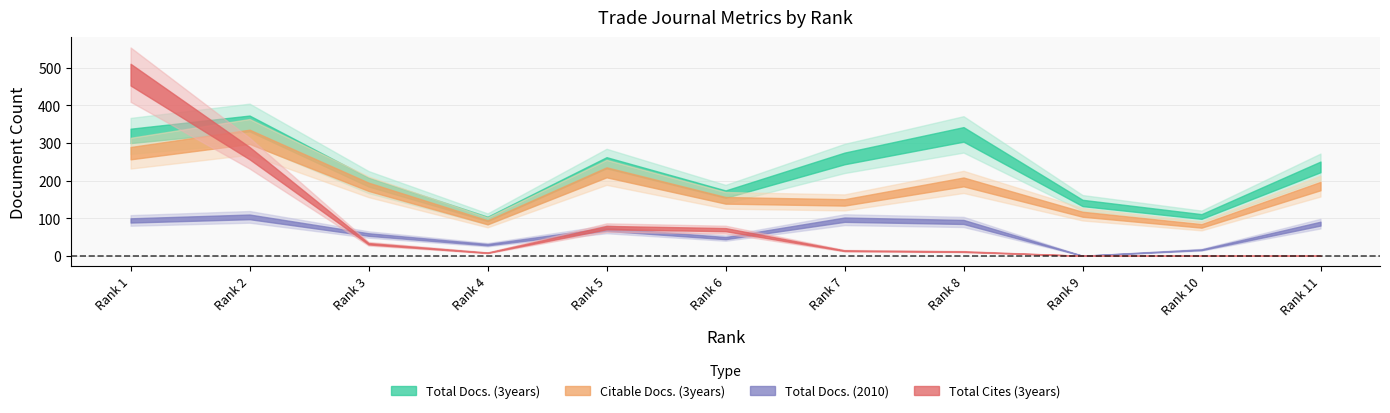

Which series has the largest total across all categories?

Total Docs. (3years)